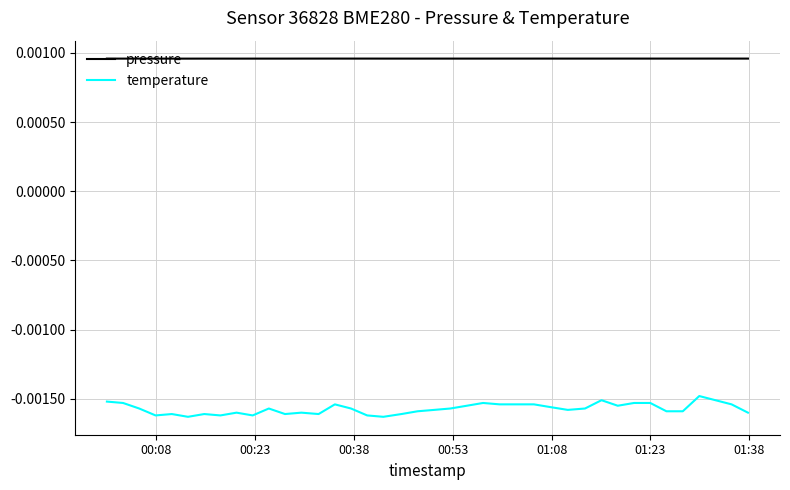

Which series has the largest total across all categories?

pressure